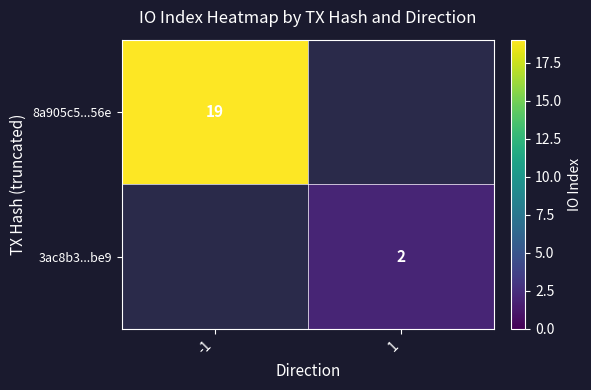

Is it true that 3ac8b3...be9 equals 2 at 1?

True